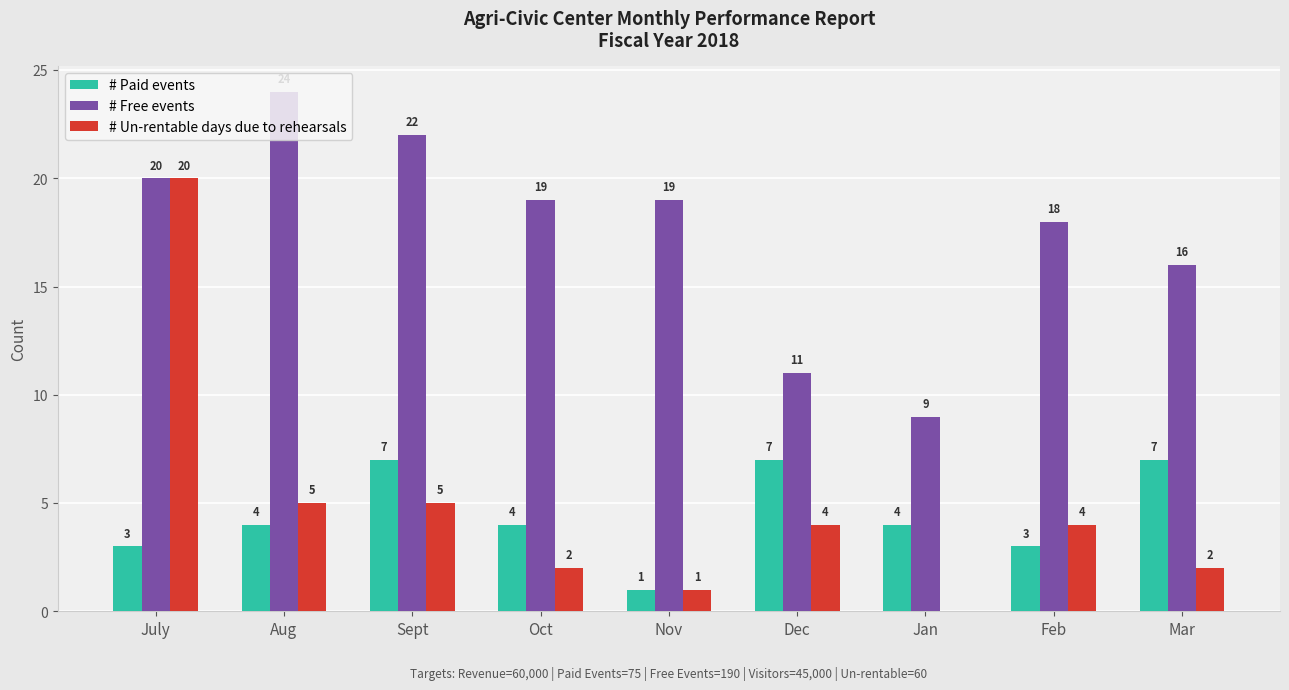

What is the sum of the # Paid events values at July and Nov?

4